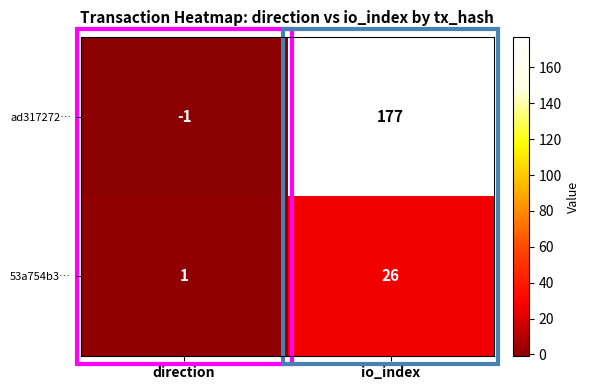

What is the average value of the 53a754b3… series?

14